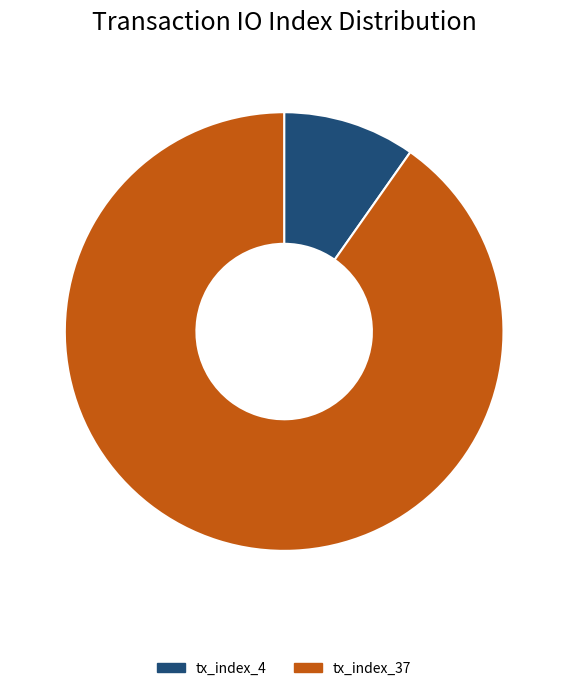

Rank the categories by value from lowest to highest.

tx_index_4, tx_index_37